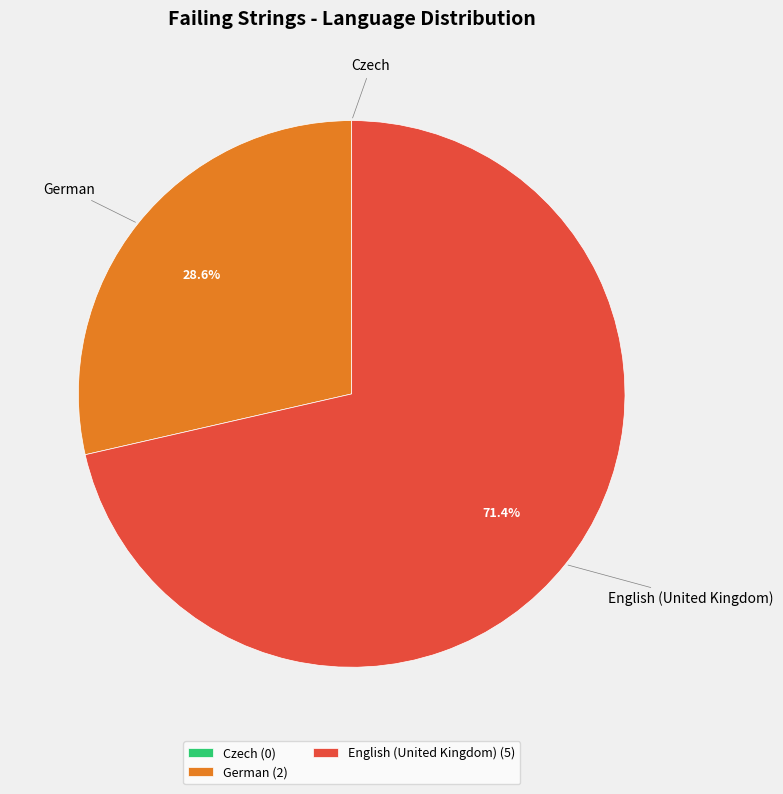

Which has a higher value, German or English (United Kingdom)?

English (United Kingdom)